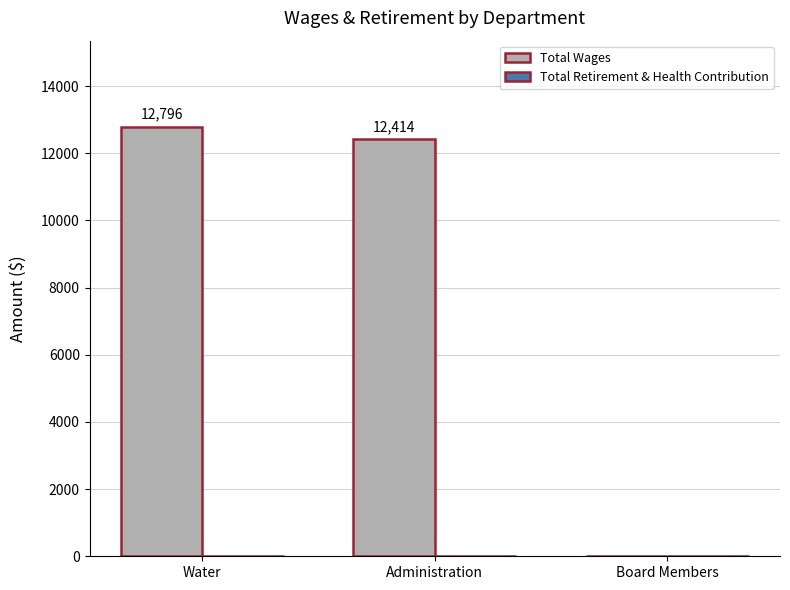

What is the change in value from Water to Board Members?

-12796